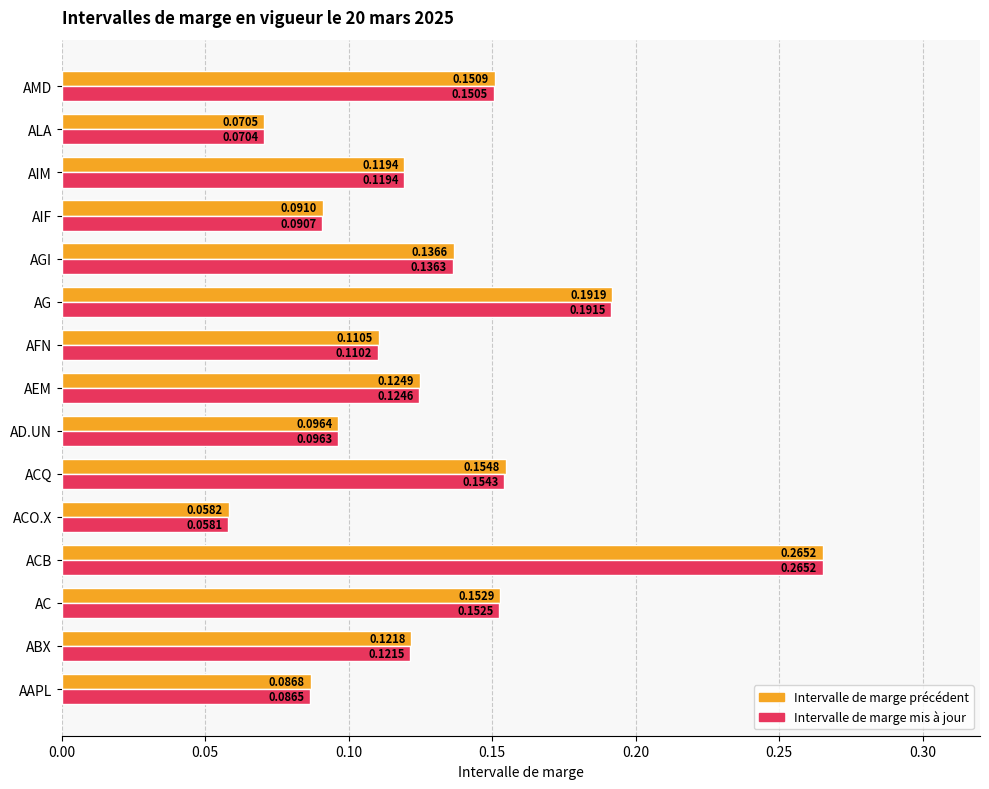

What is the sum of all Intervalle de marge mis à jour values?

1.9